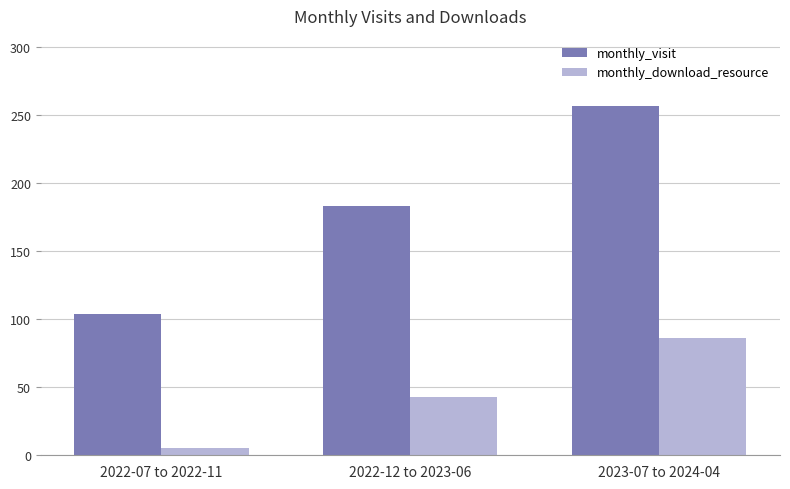

Count the number of data series in this chart.

2